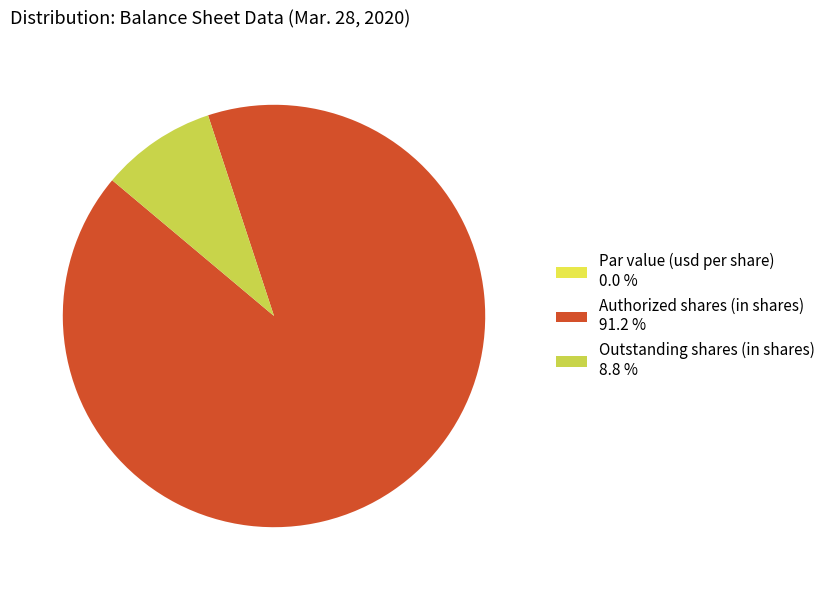

What is the change in value from Par value (usd per share) to Outstanding shares (in shares)?

+290666538.0